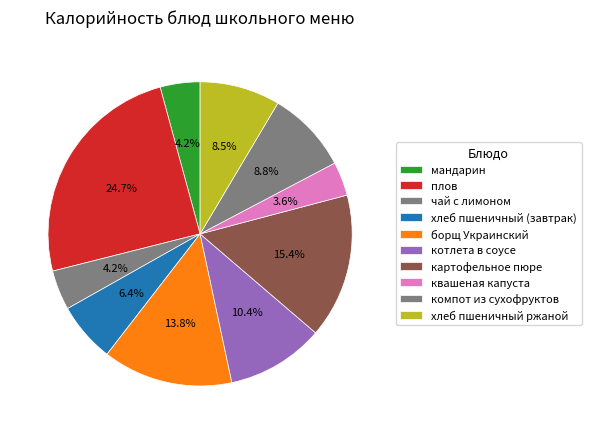

What is the ratio of the value at мандарин to the value at хлеб пшеничный ржаной?

0.5